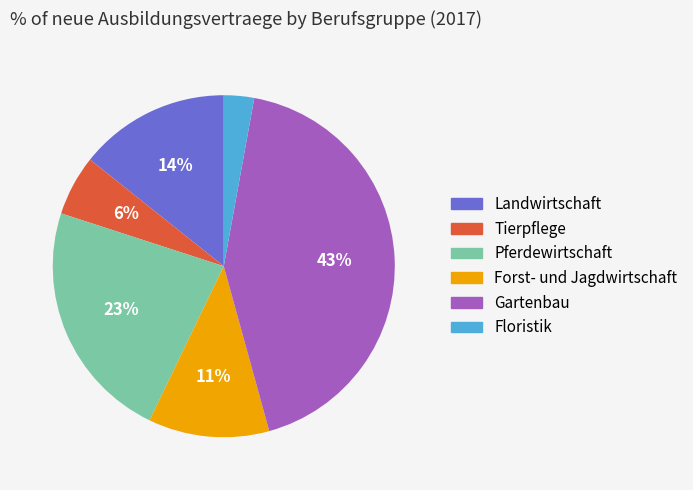

Does Floristik account for over 50% of the chart?

No